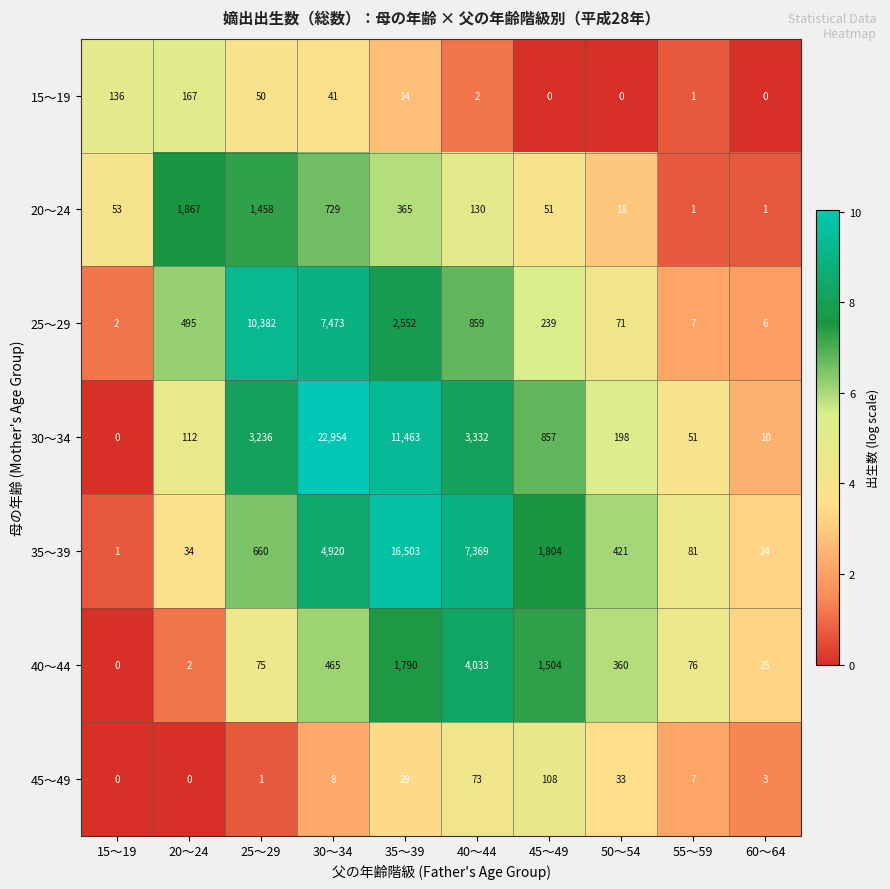

What value does the 20～24 series have at 30～34?

729